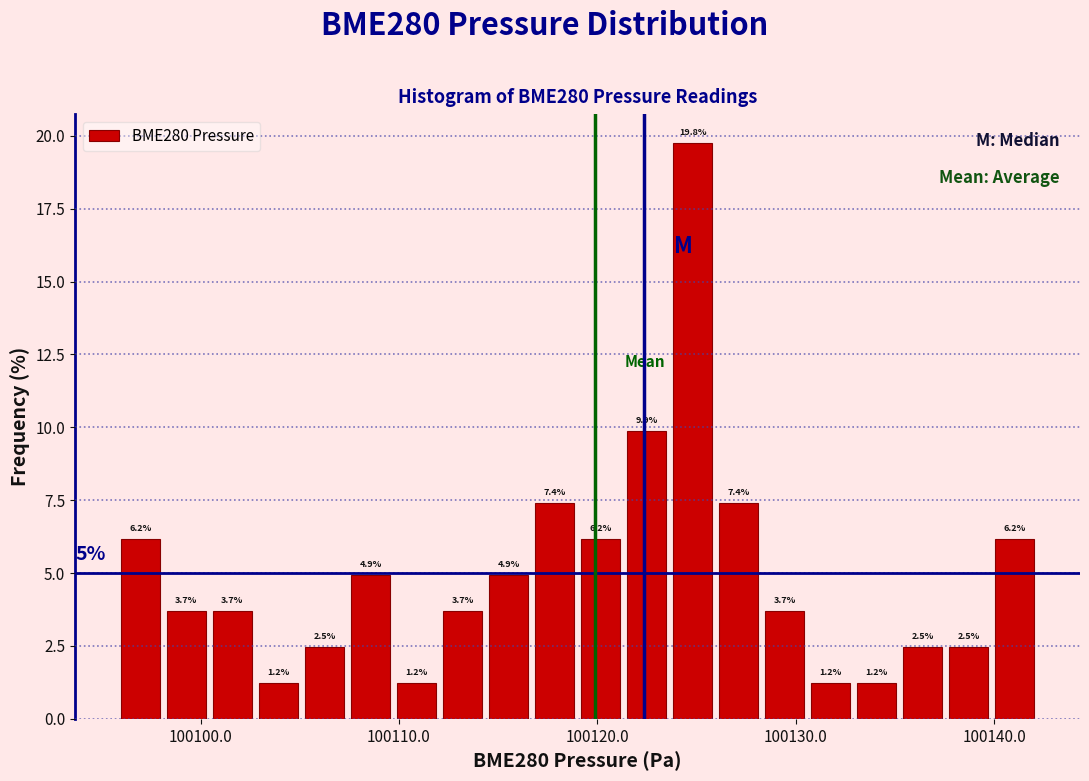

Around what value on the x-axis is the tallest bar? Give the approximate position of its centre, as read against the axis.

100125